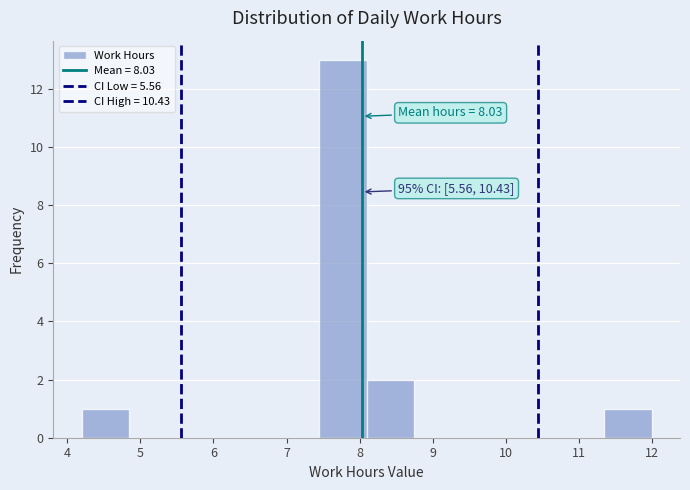

Which range on the x-axis has the tallest bar?

7.4 to 8.1